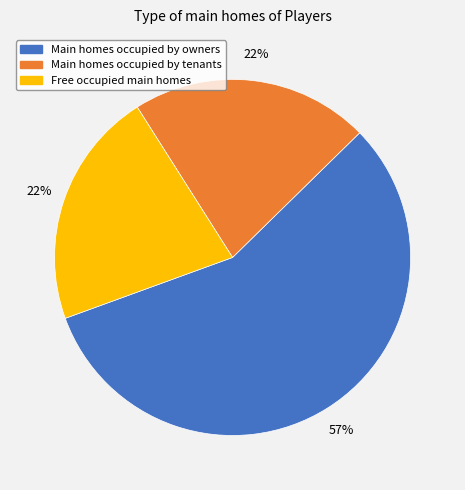

Which slice is the largest?

Main homes occupied by owners